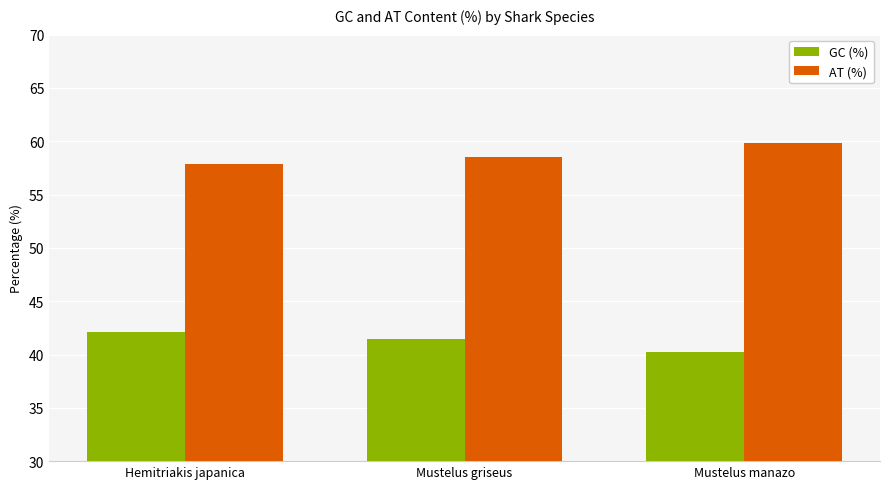

Which label corresponds to the smallest value in the chart?

Mustelus manazo